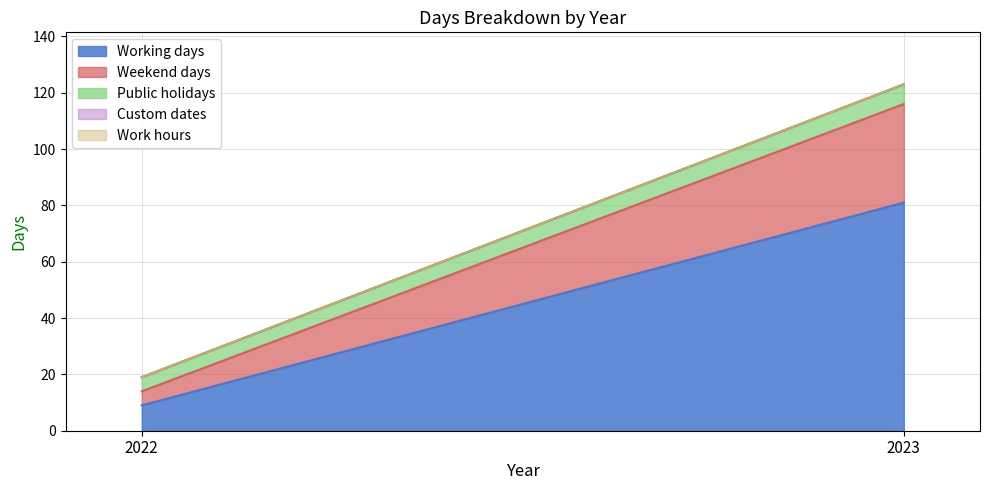

Where is Working days nearest to the value 45?

2022